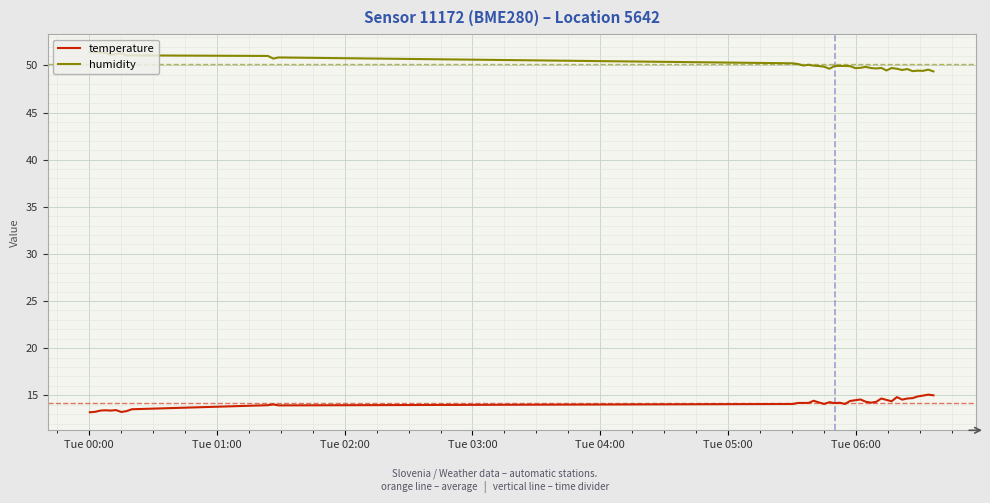

List the series in order of their overall mean, lowest first.

temperature, humidity